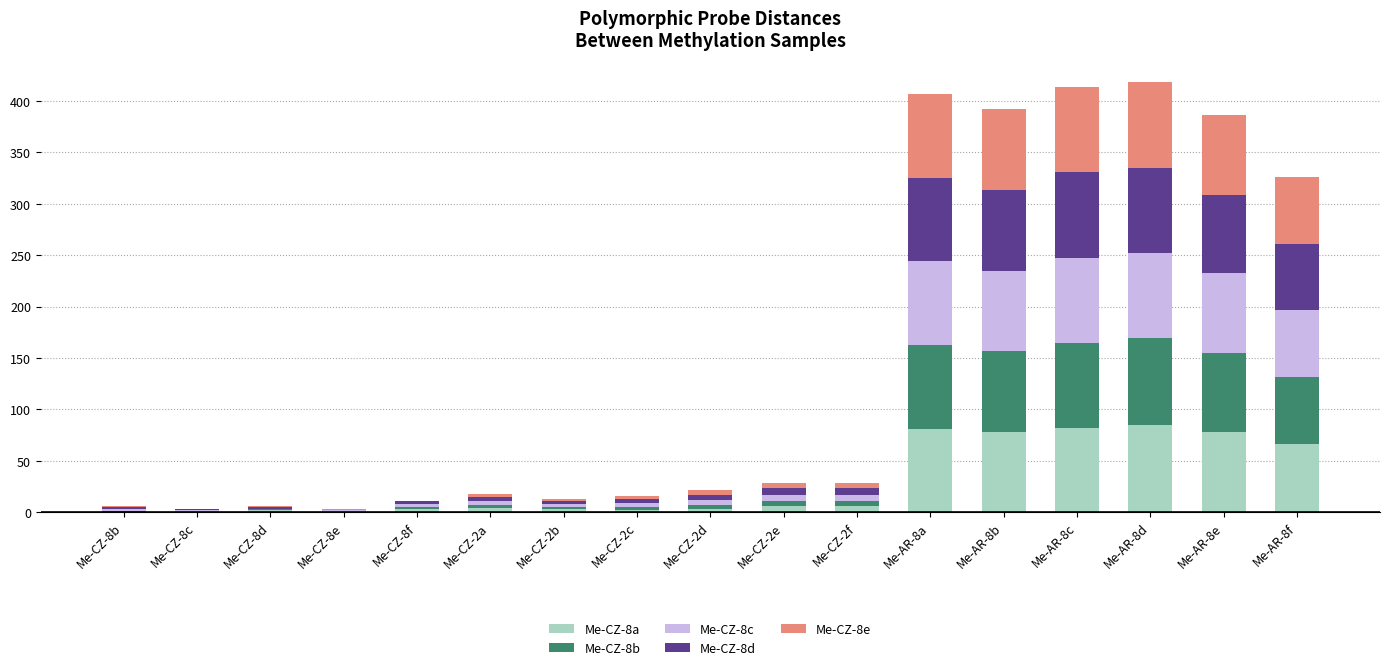

What is the highest value of the Me-CZ-8a series?

85